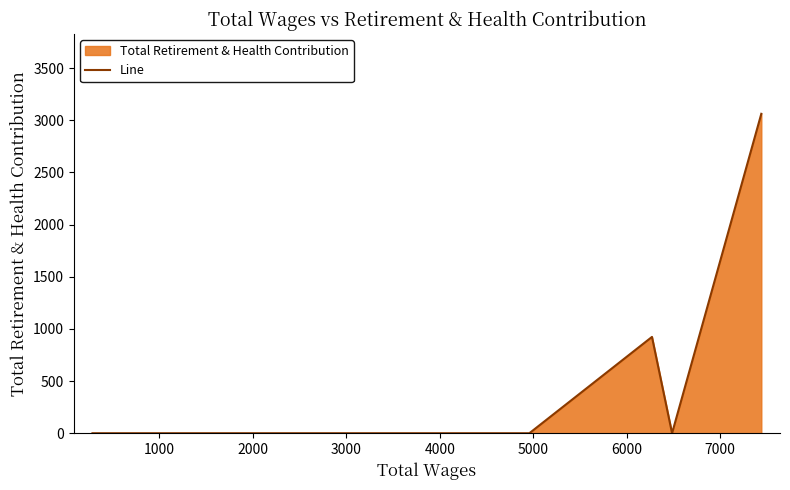

Does the chart display data point markers on the line(s)?

No